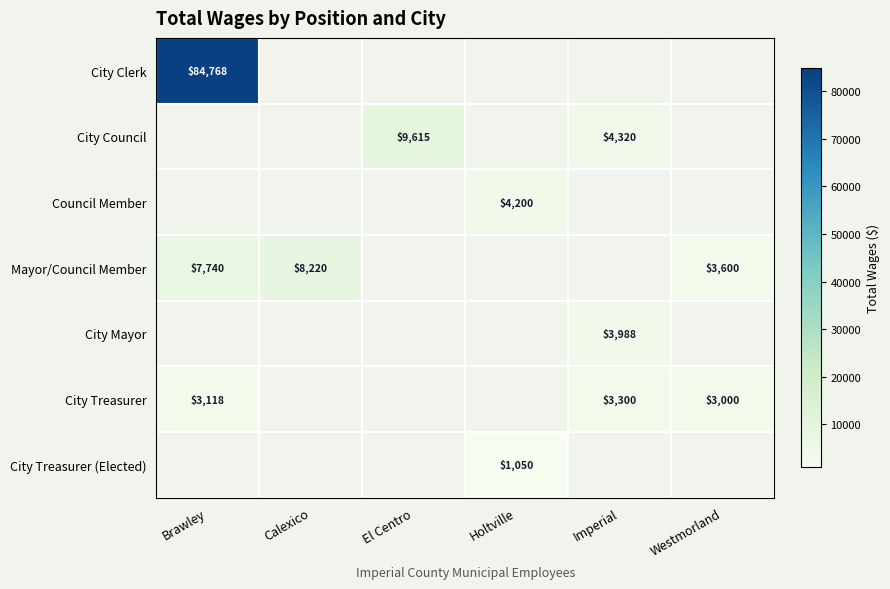

At which category is the sum across all series the highest?

Brawley